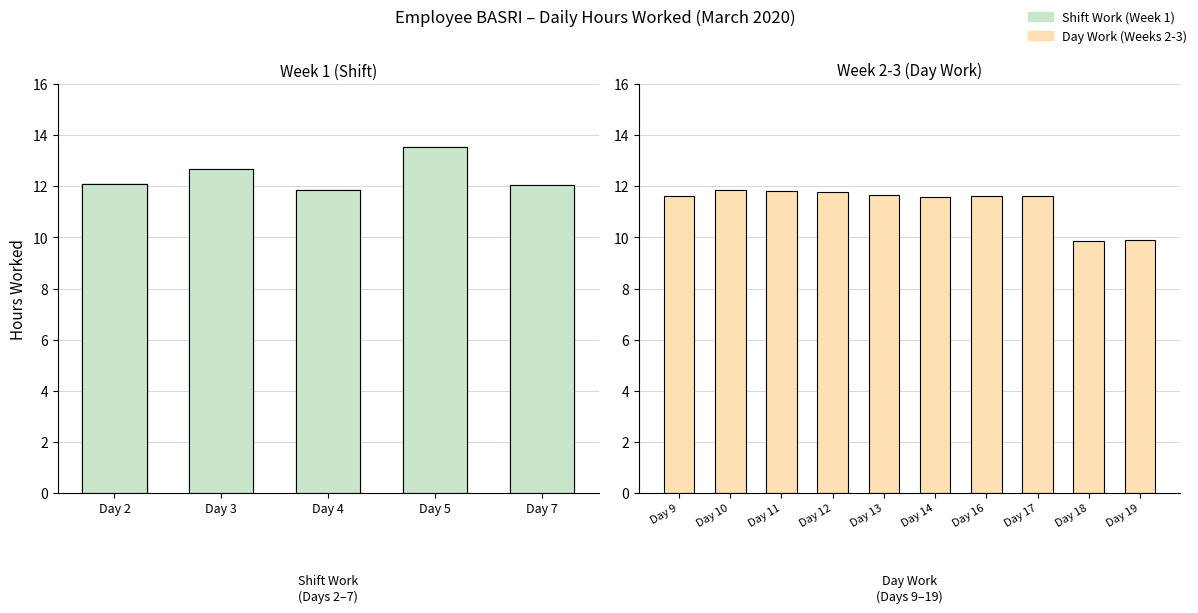

What is the average value?

11.7